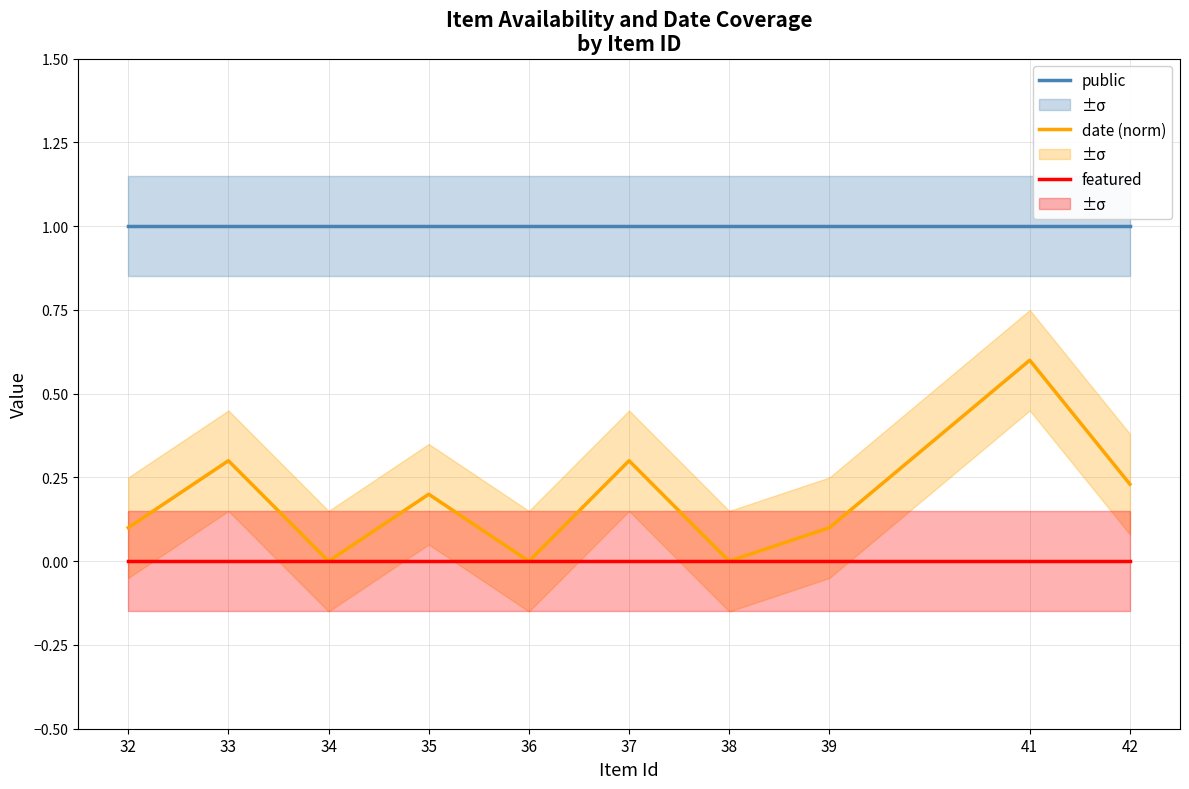

What is the difference between the date (normalized) values at 34 and 35?

0.2